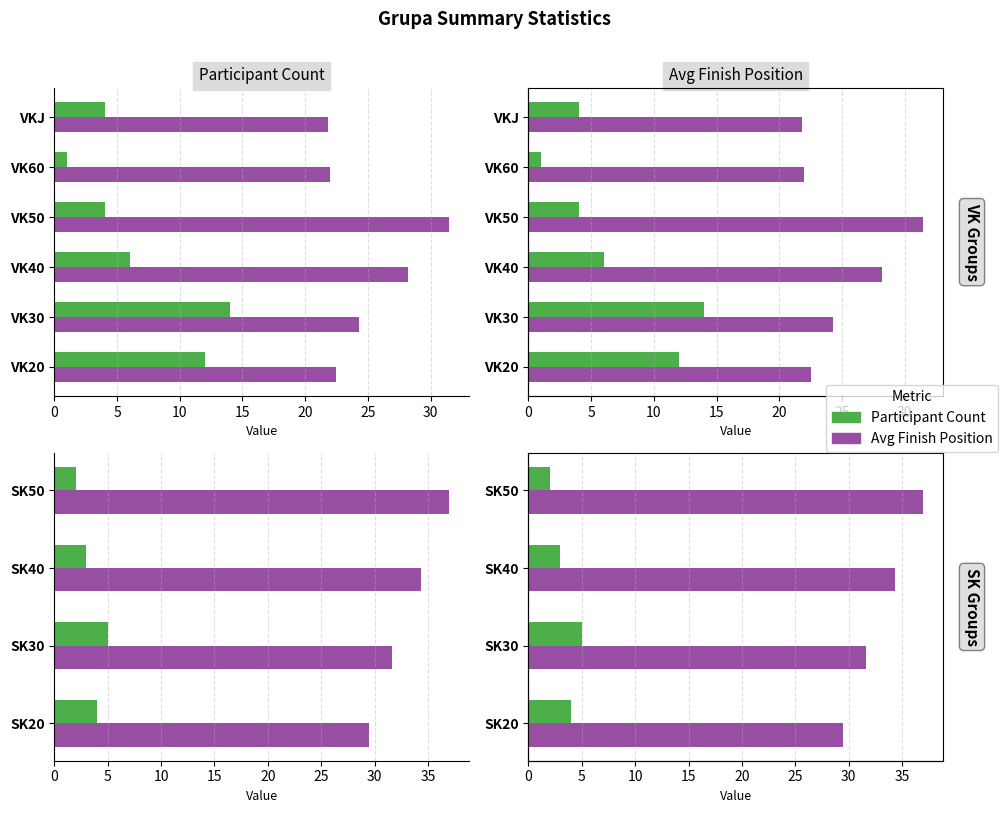

Which series has the widest spread of values?

Avg Finish Pos